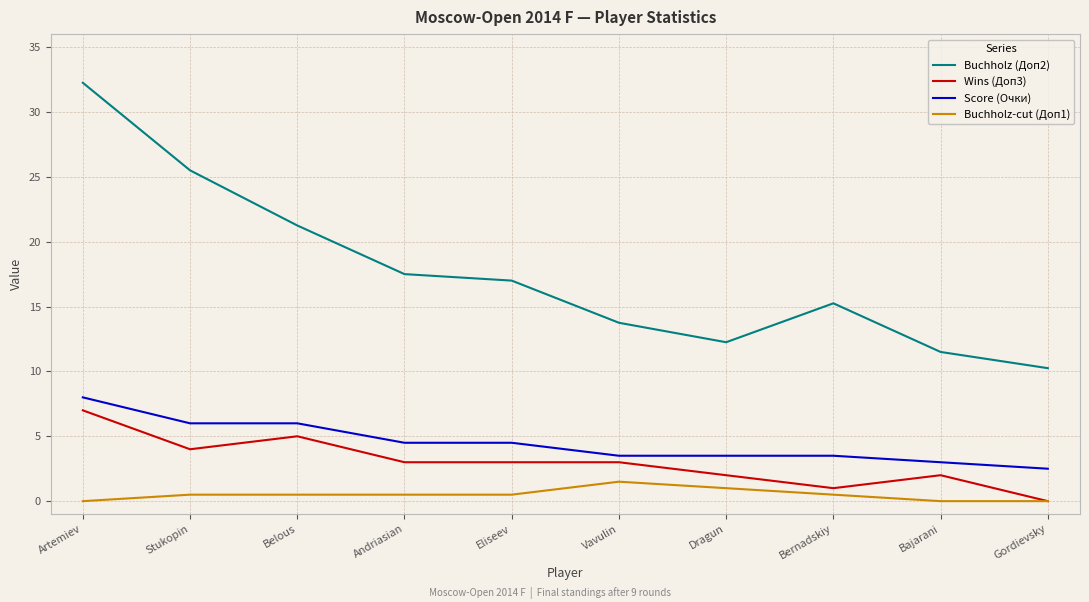

List the series in order of their peak value, lowest first.

Buchholz-cut (Доп1), Wins (Доп3), Score (Очки), Buchholz (Доп2)